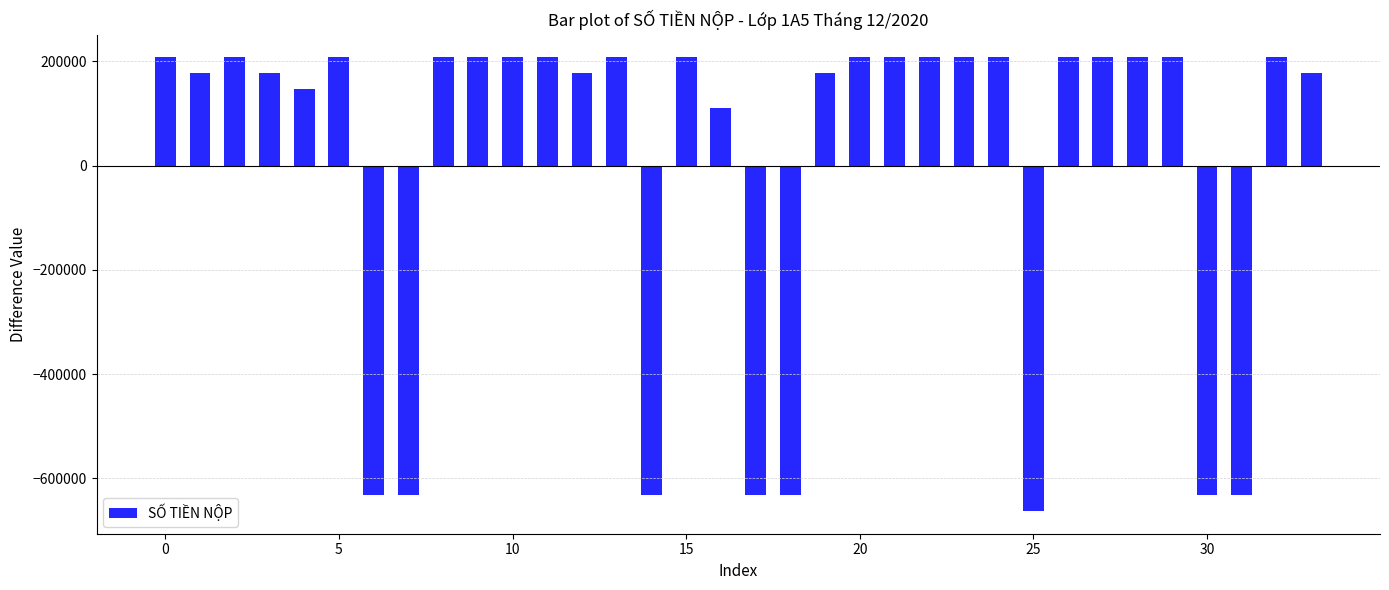

What is the value of the 4th bar from the left?

177586.5